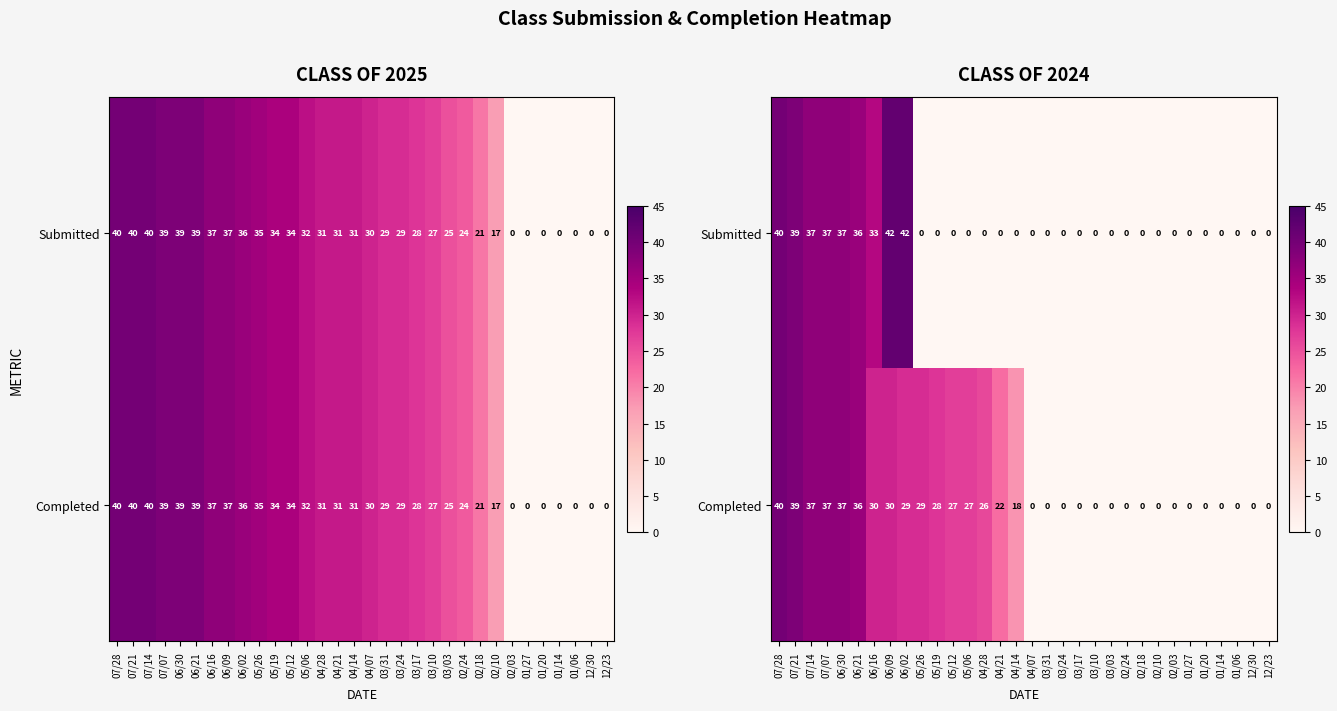

Is the value of Submitted at 05/26 greater than the value of Completed at 04/07?

No